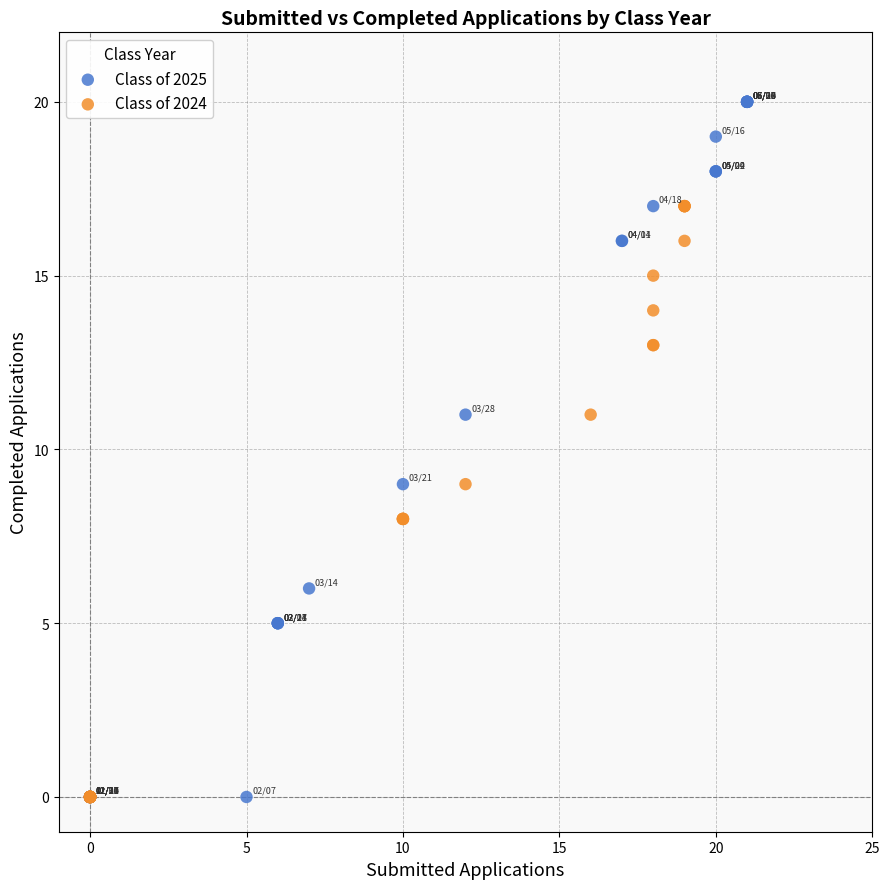

Which series has the widest spread of Y values?

Class of 2025